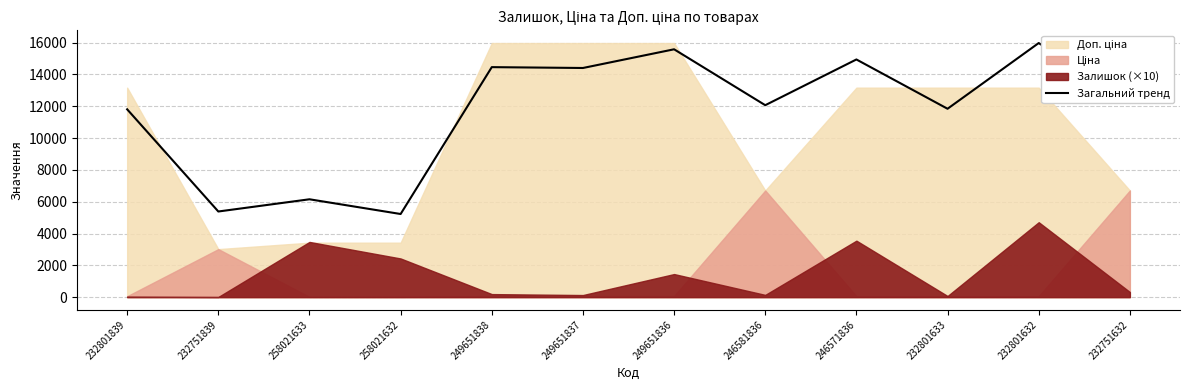

List the labels in order of value, largest first.

232801632, 249651836, 246571836, 249651838, 249651837, 232751632, 246581836, 232801633, 232801839, 258021633, 232751839, 258021632